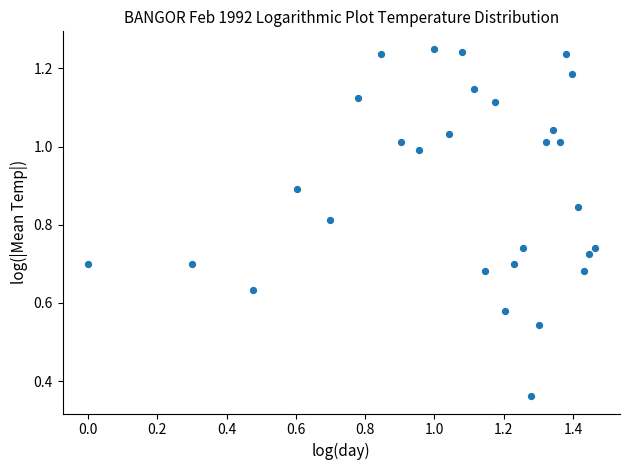

What is the range of Y values (max minus min)?

0.9